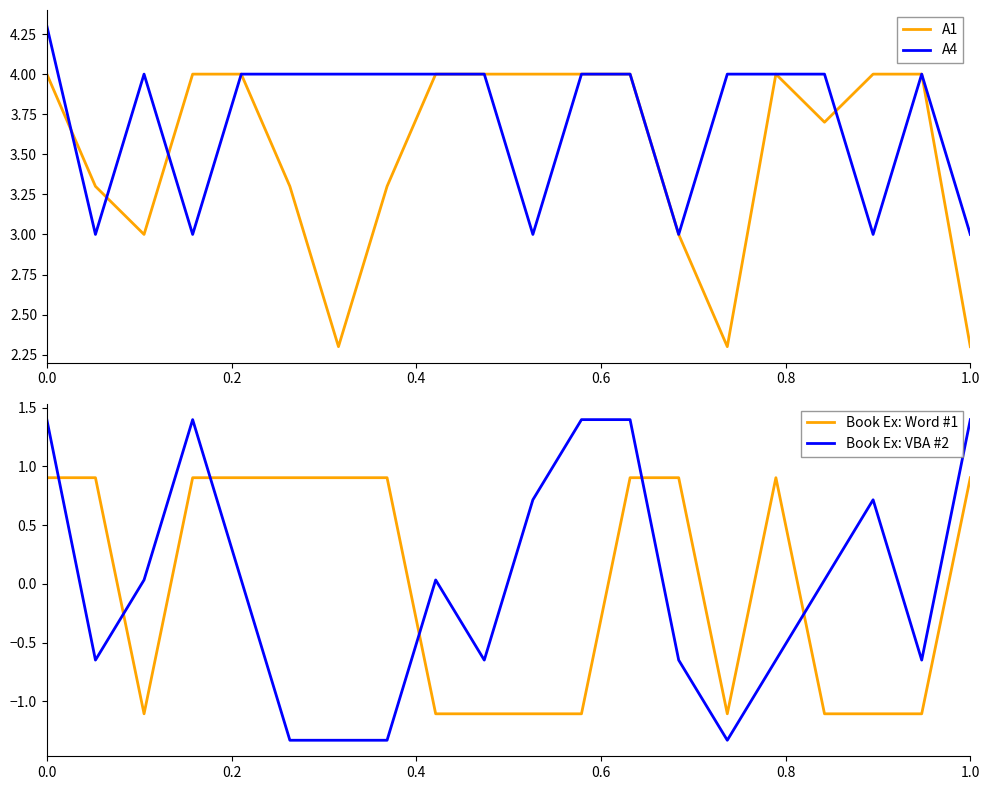

After their last crossing, which series has the higher values: Book Ex: VBA #2 or Book Ex: Word #1?

Book Ex: VBA #2